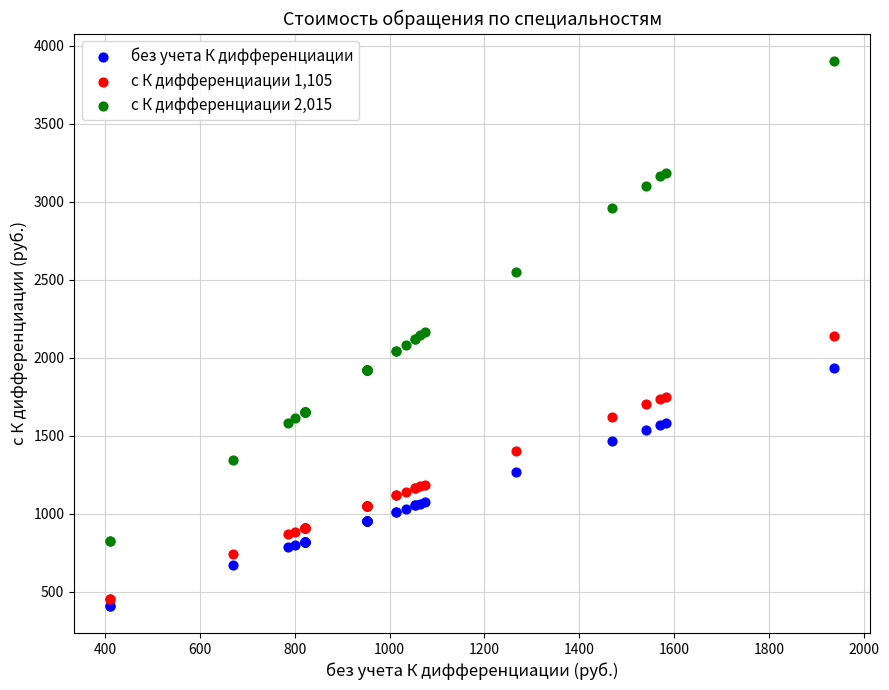

Which series contains the lowest Y value?

без учета К дифференциации